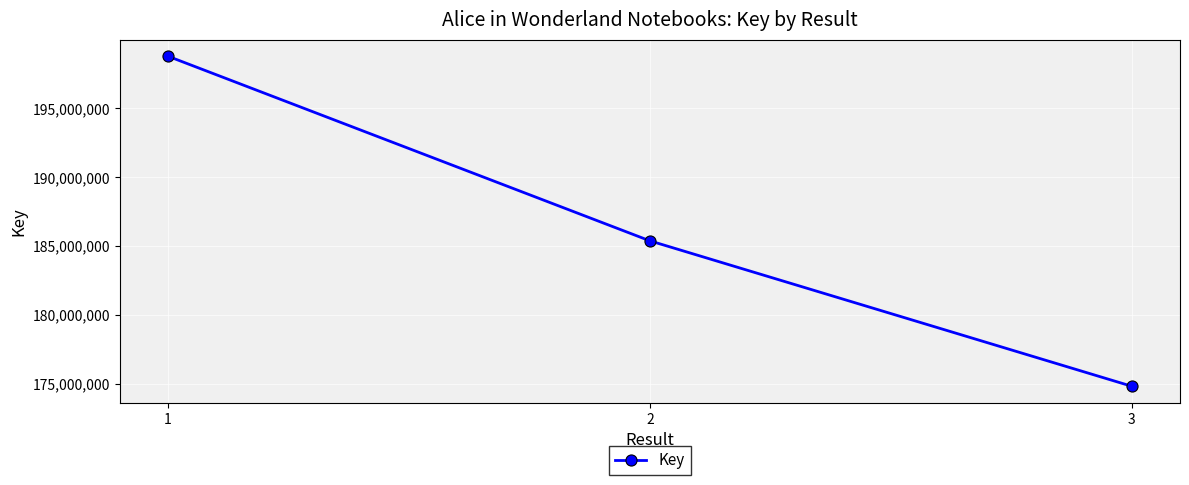

Read the value at 1, to the nearest 10.

198790170